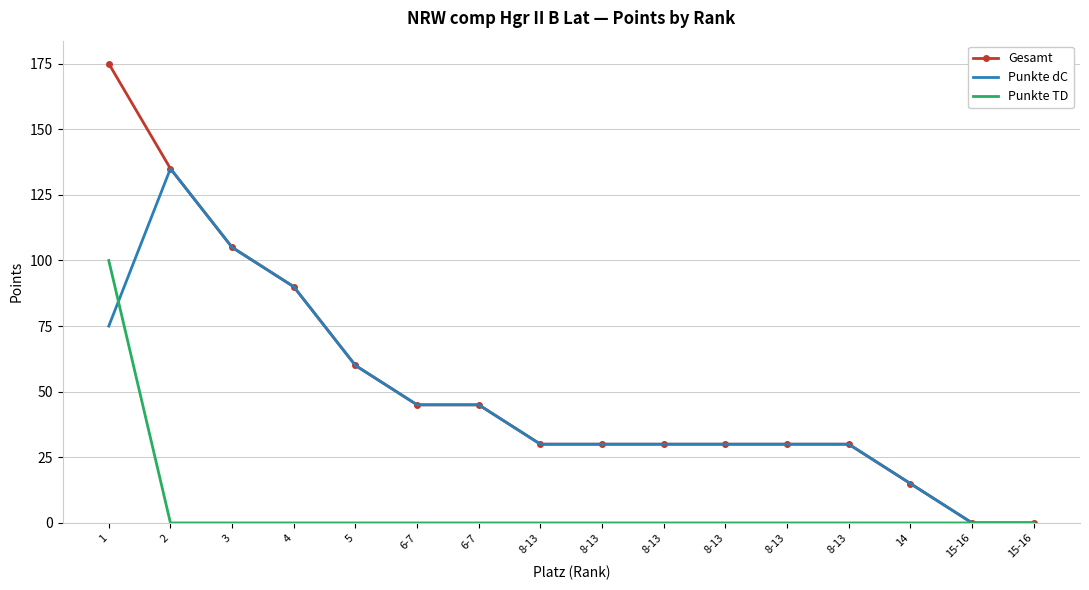

What is the difference between the second highest and minimum values in the Gesamt series?

135